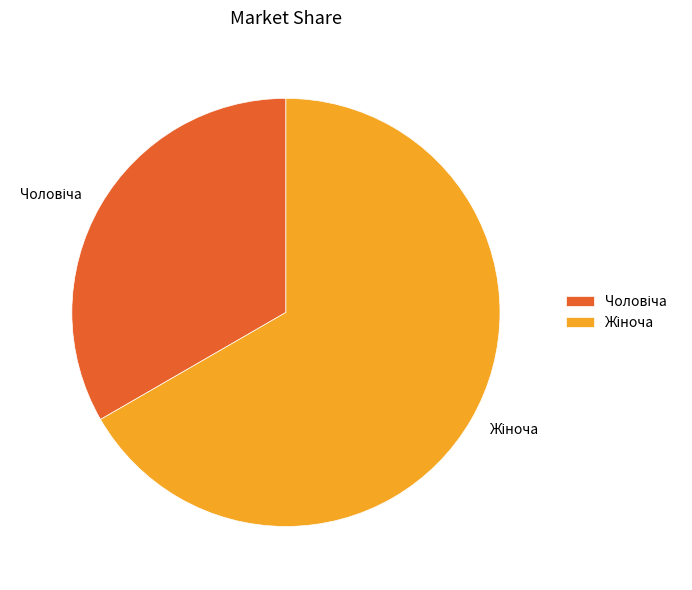

Does any single category account for the majority?

Yes